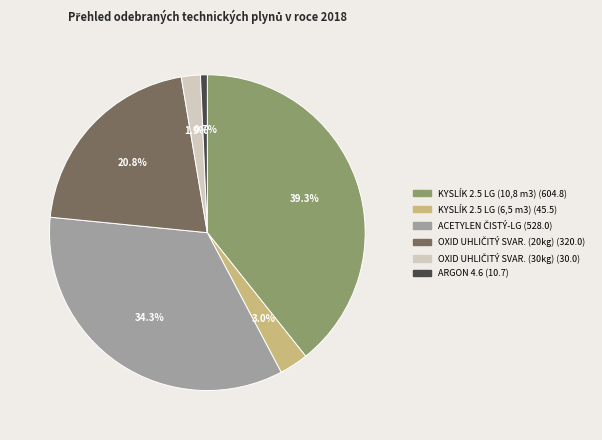

Does KYSLÍK 2.5 LG (10,8 m3) account for over 50% of the chart?

No